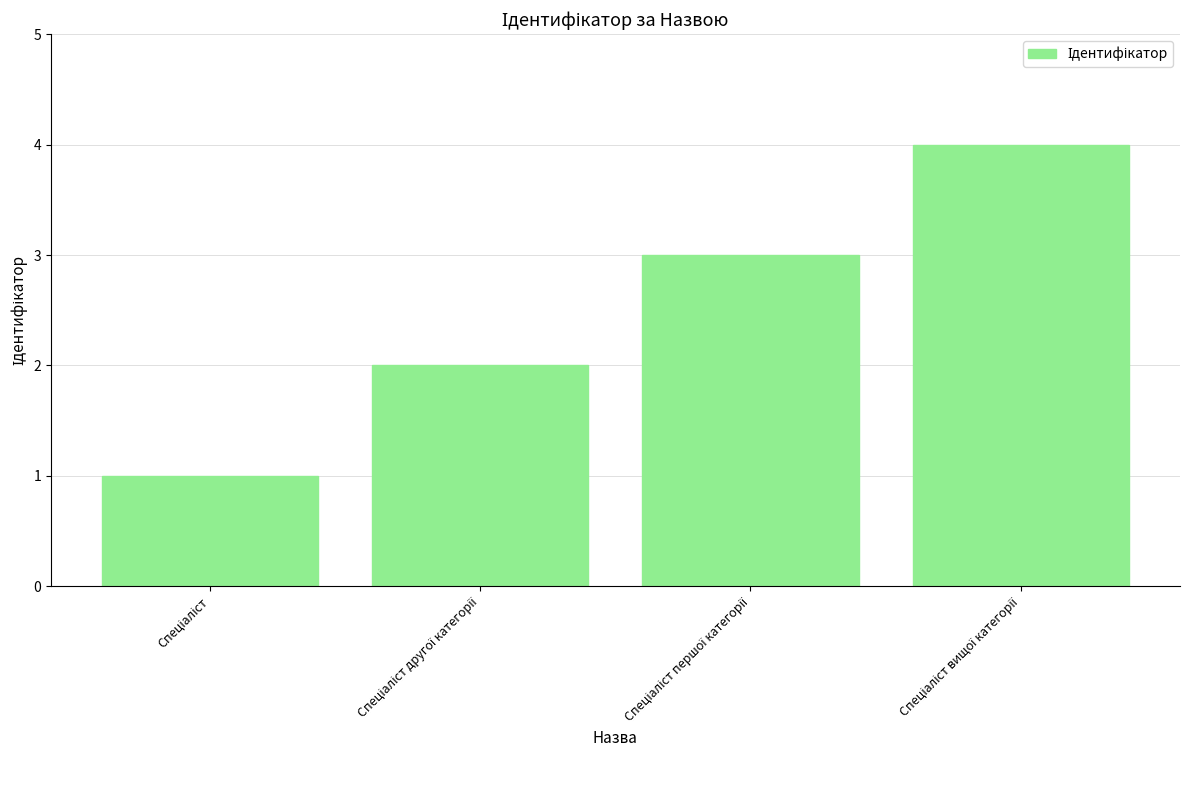

Does the chart contain stacked bars?

No